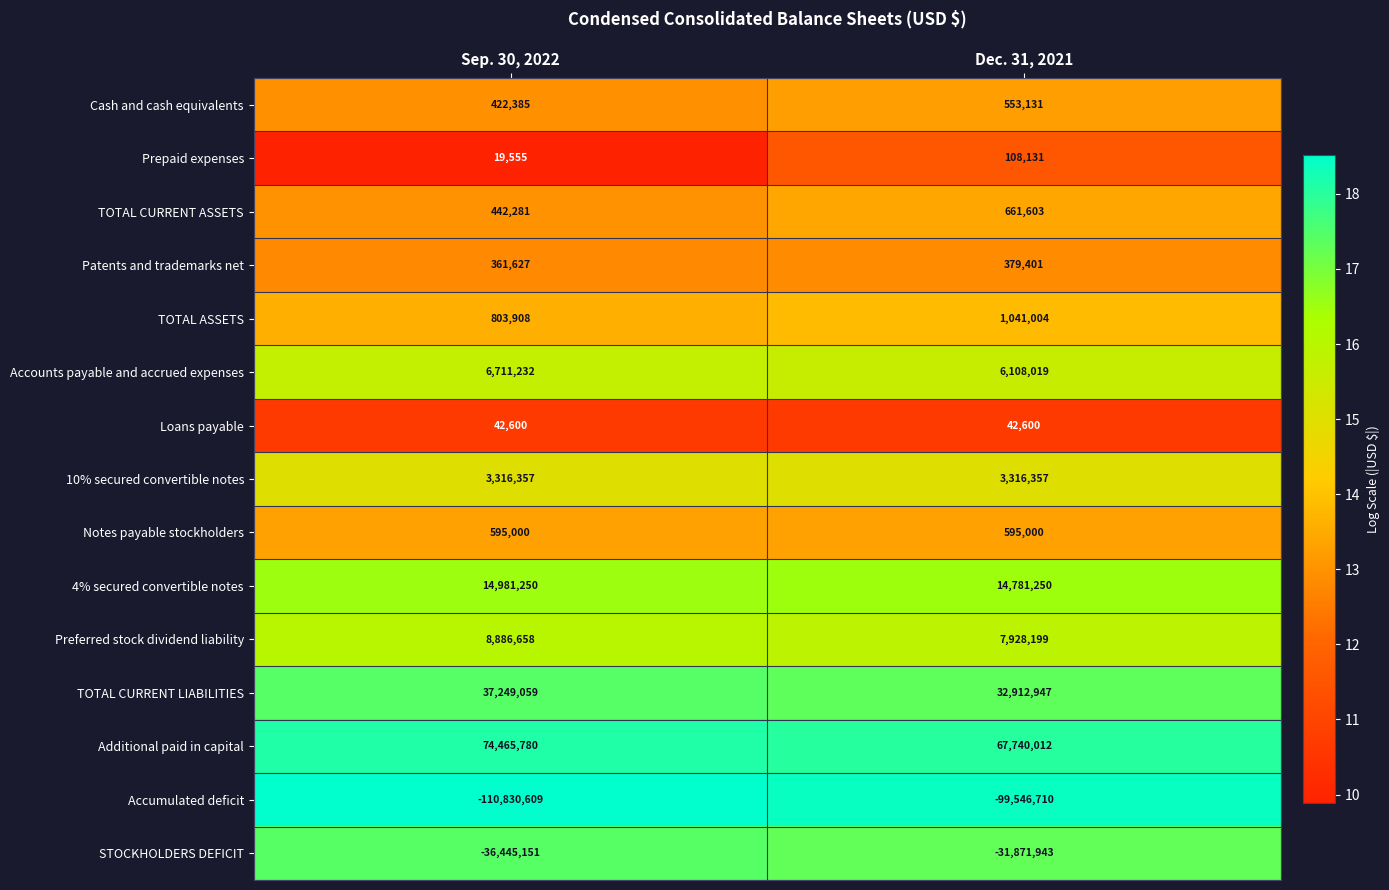

Between Sep. 30, 2022 and Dec. 31, 2021, which series saw the biggest shift?

Accumulated deficit